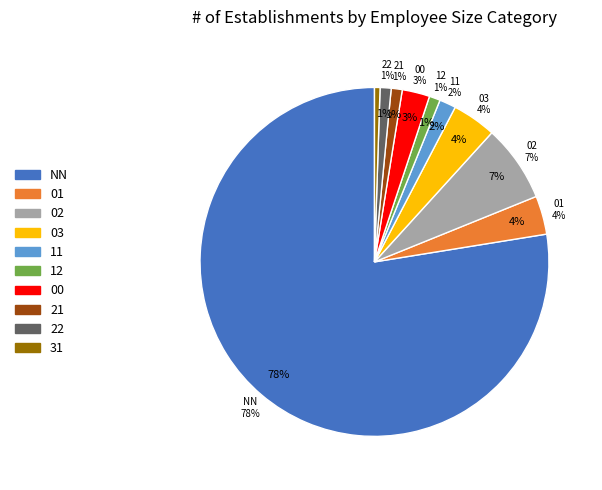

What is the total percentage of 02 and NN?

84.7%